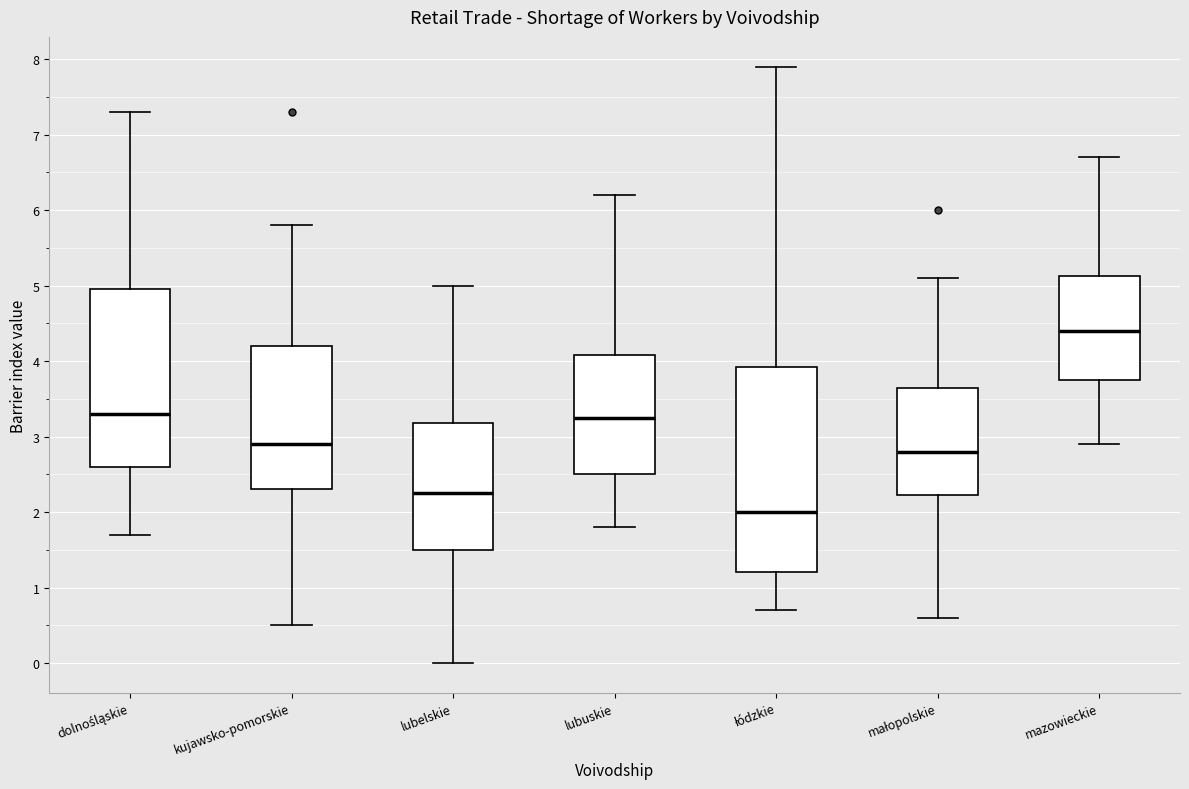

Which box is the tallest, from its lower edge to its upper edge?

łódzkie